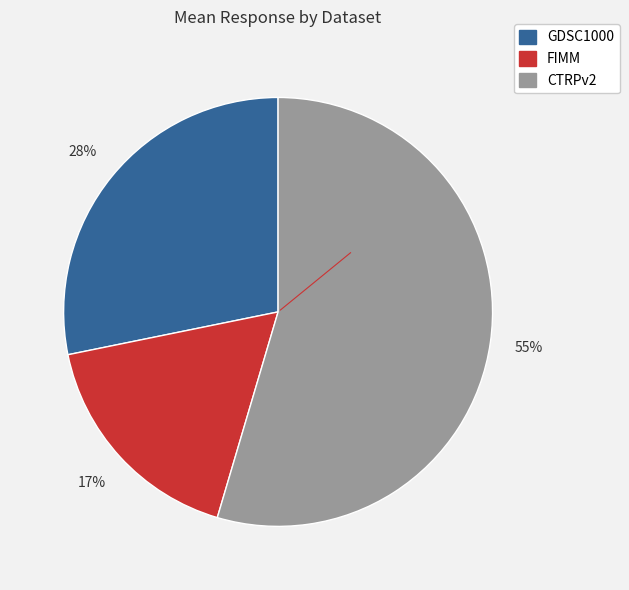

Does CTRPv2 account for over 50% of the chart?

Yes